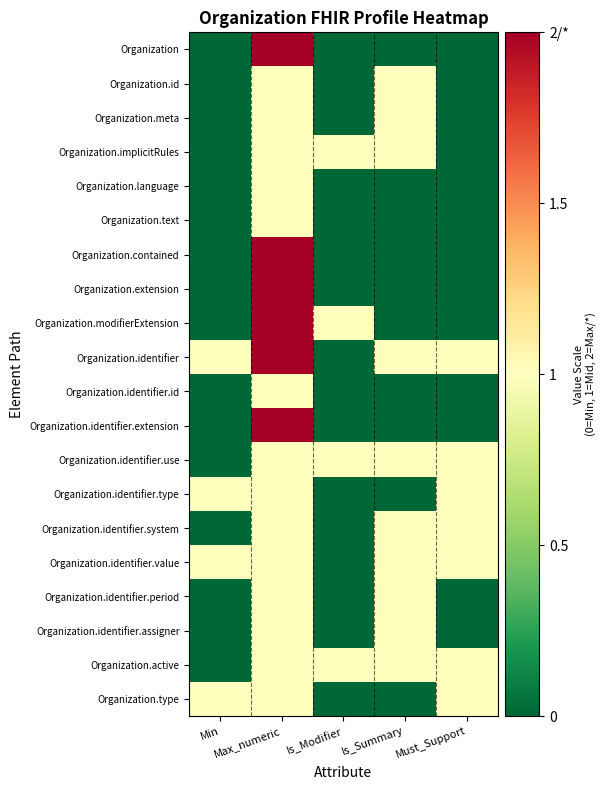

What is the difference between the highest and lowest values at Must_Support?

1